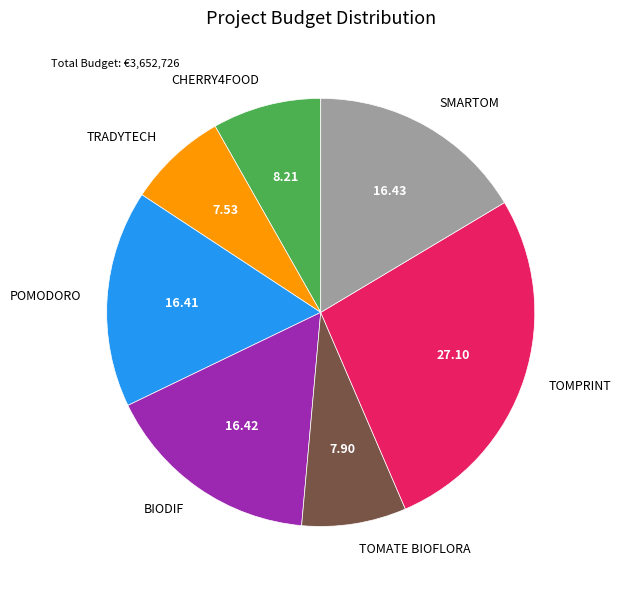

What is the largest slice in the pie chart?

TOMPRINT